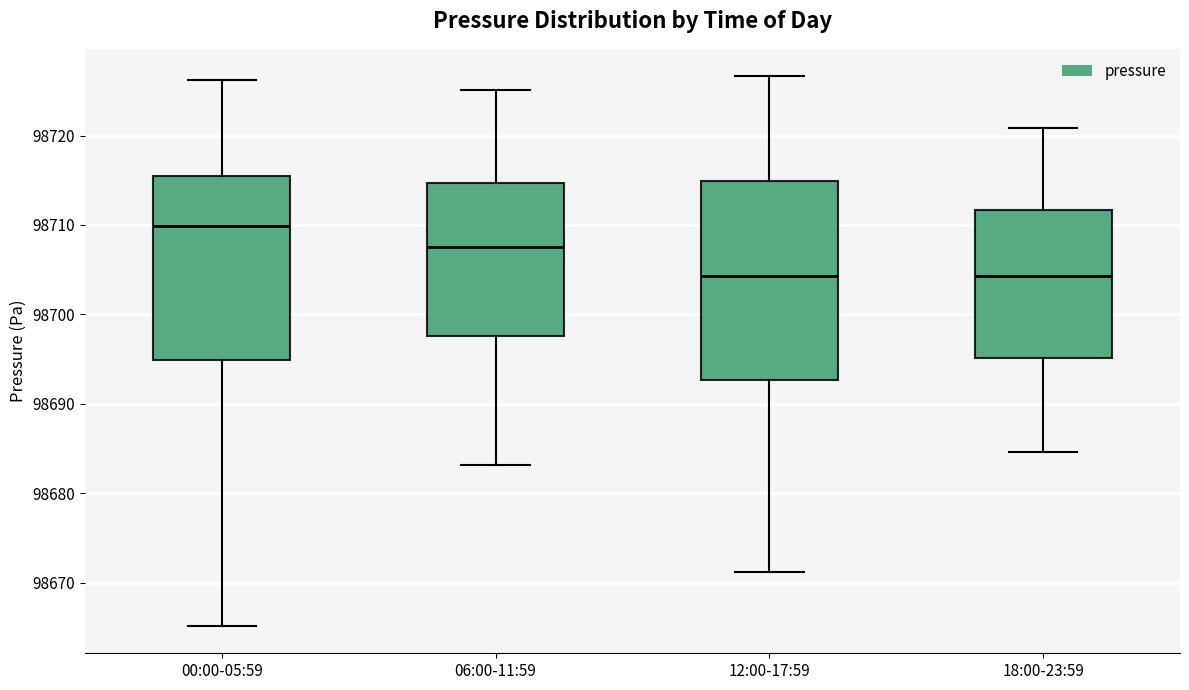

Which box is the tallest, from its lower edge to its upper edge?

12:00-17:59